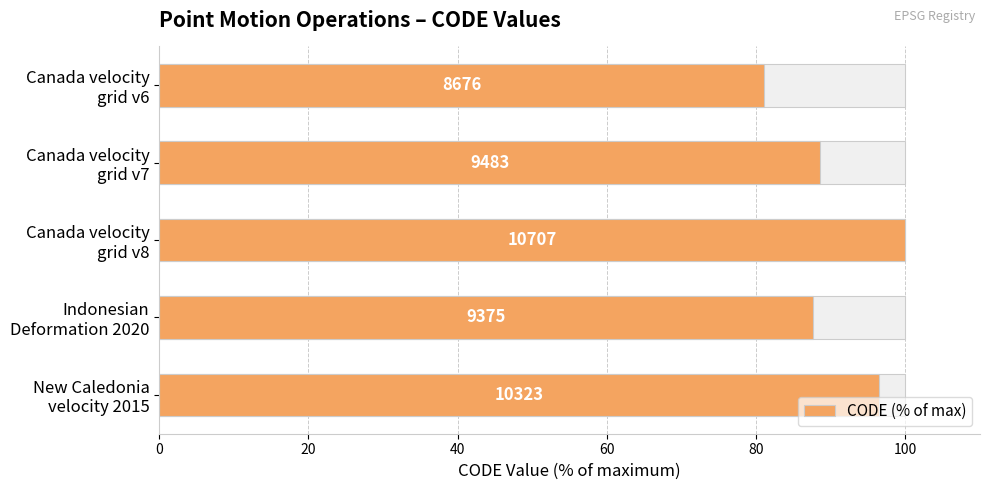

What is the value of the 1st bar from the left?

81.0